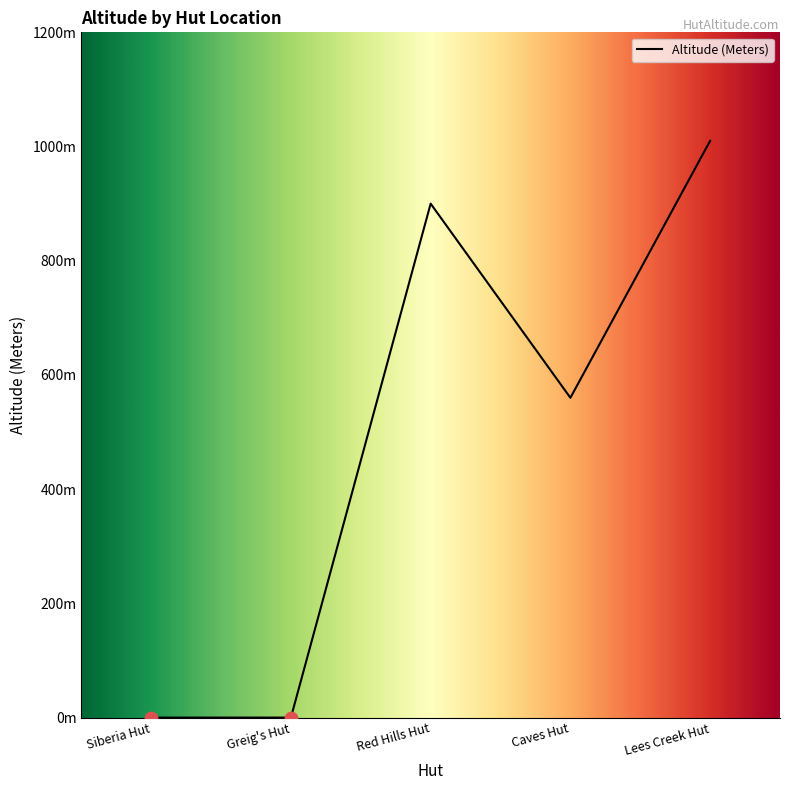

Which has a higher value, Red Hills Hut or Caves Hut?

Red Hills Hut